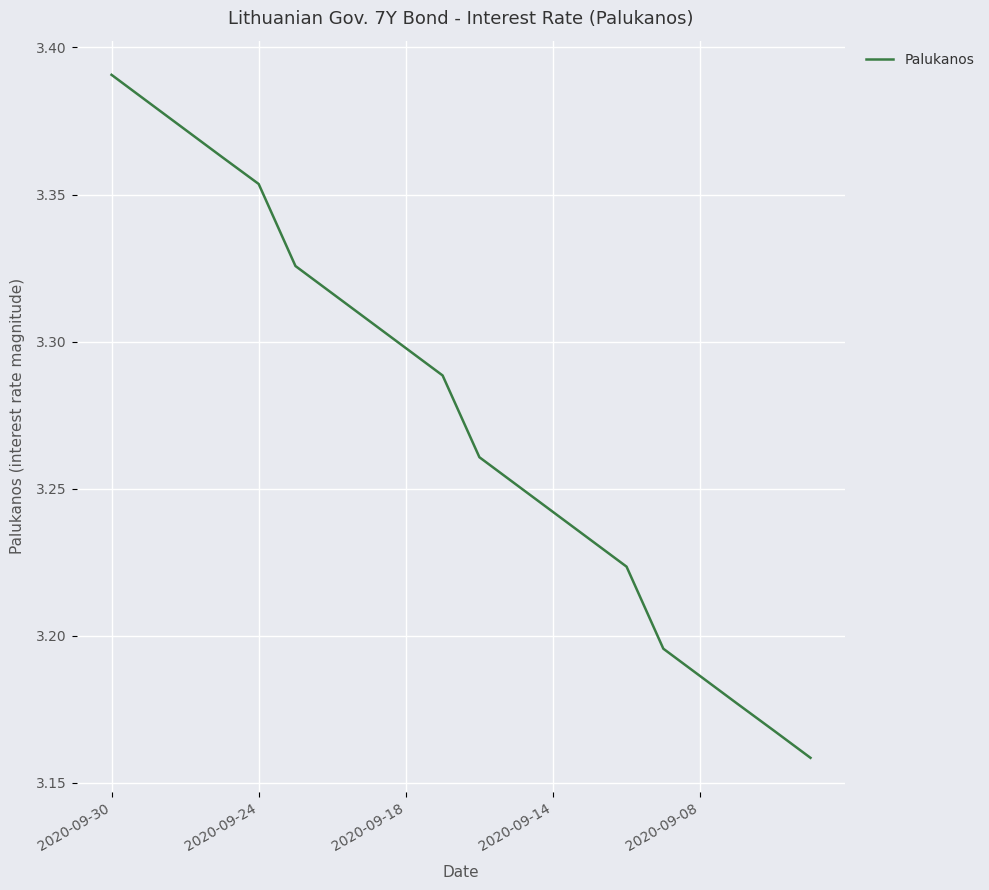

Does the chart have visible grid lines?

Yes